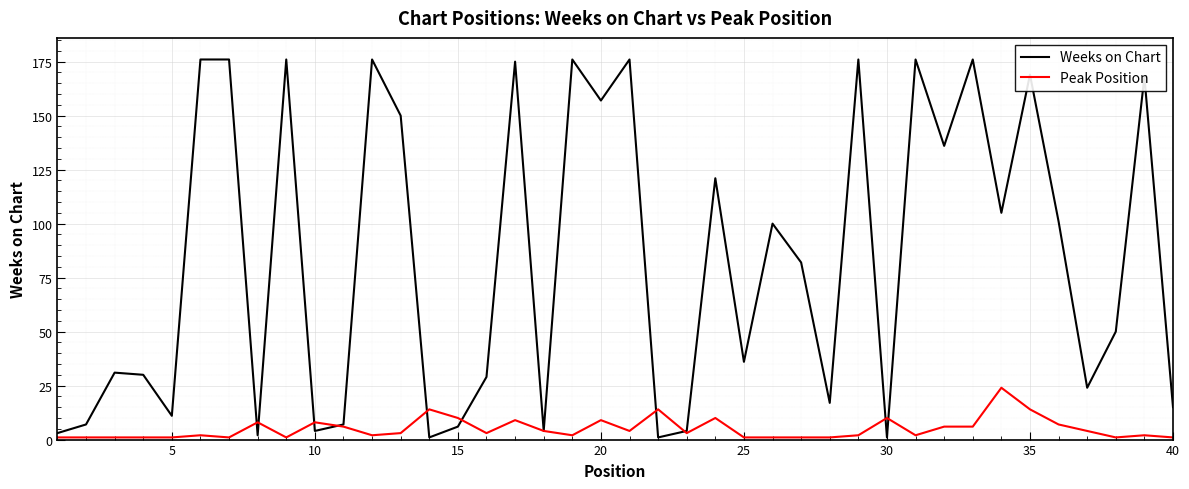

Which series has the largest range (max minus min)?

Weeks on Chart